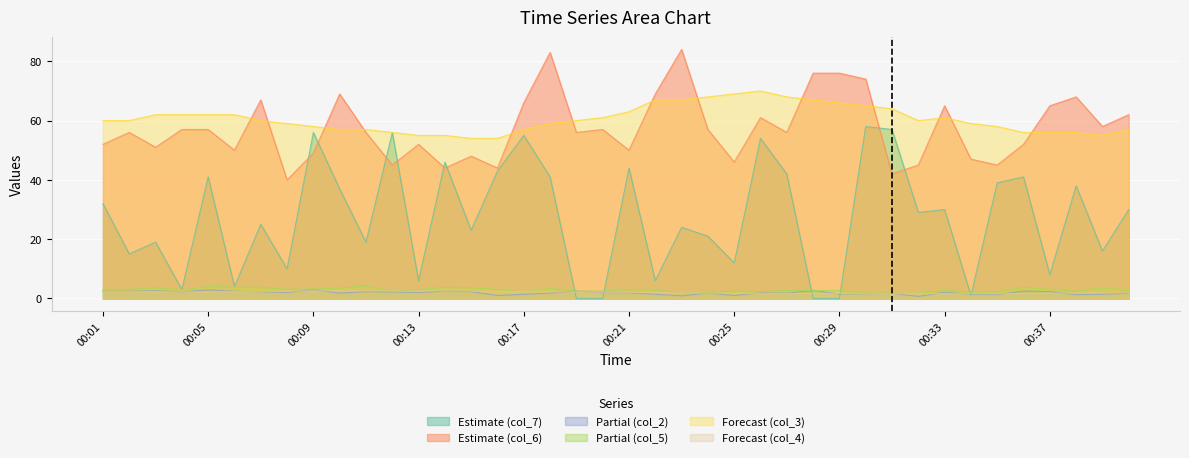

True or false: col_3 and col_2 intersect in this chart.

False